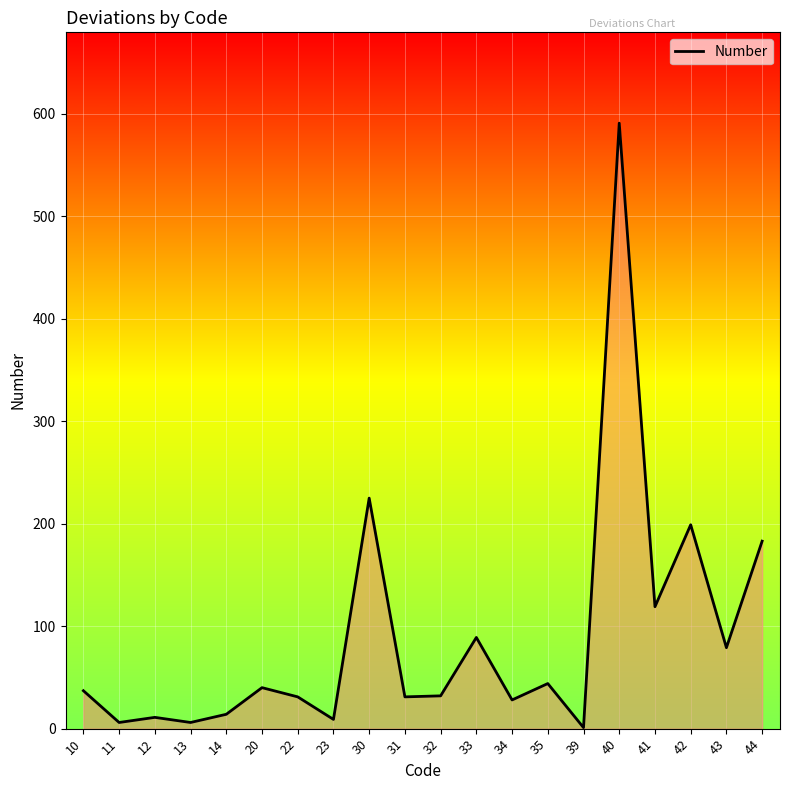

True or false: the data shows 32 at 32.

True